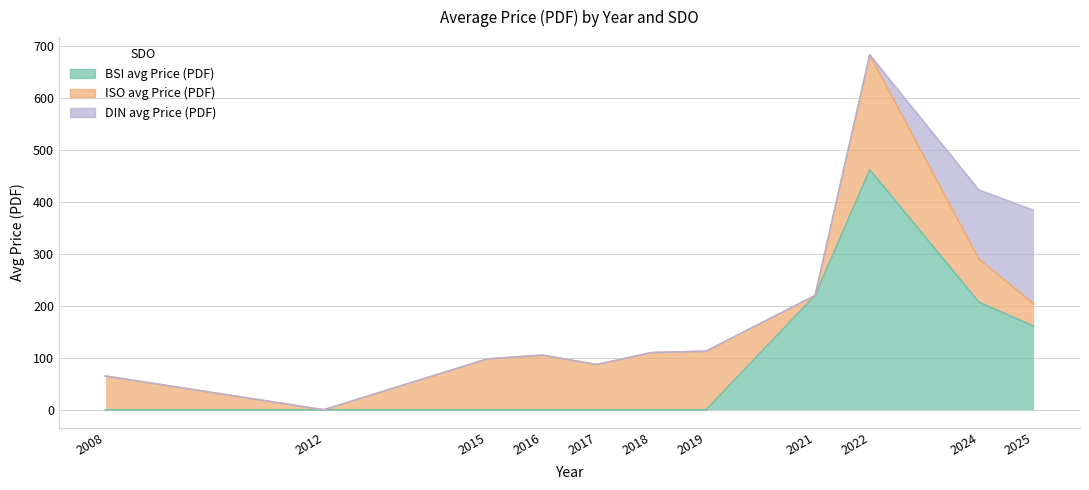

Is it true that DIN avg Price (PDF) equals 0.0 at 2017?

True